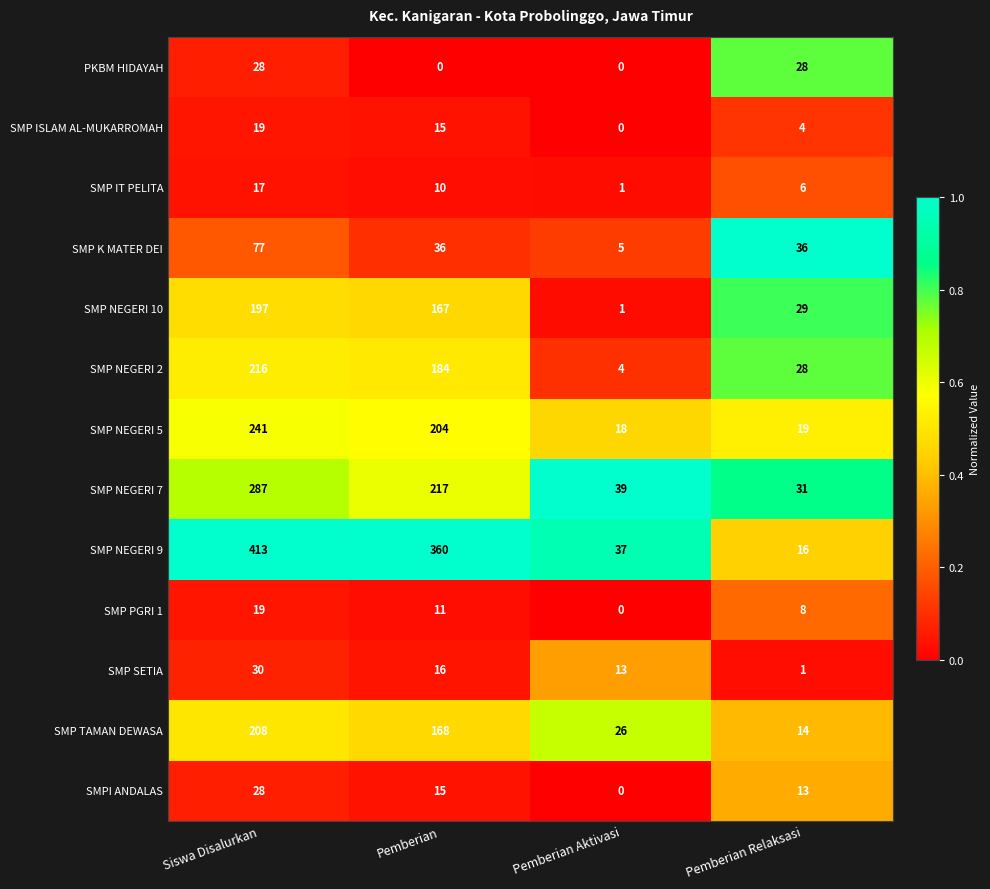

Which label corresponds to the largest value in the chart?

Siswa Disalurkan